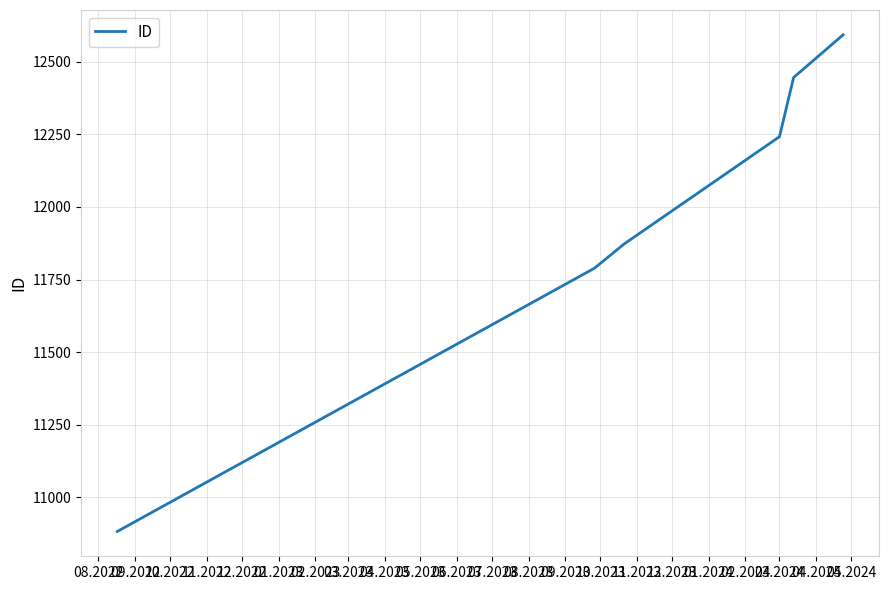

What is the greatest value displayed?

12593